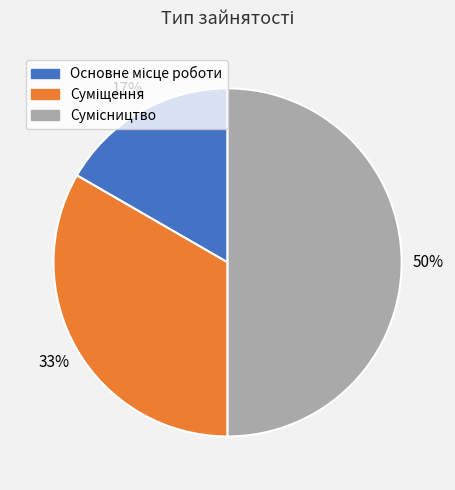

To the nearest percent, what is the average slice percentage?

33%